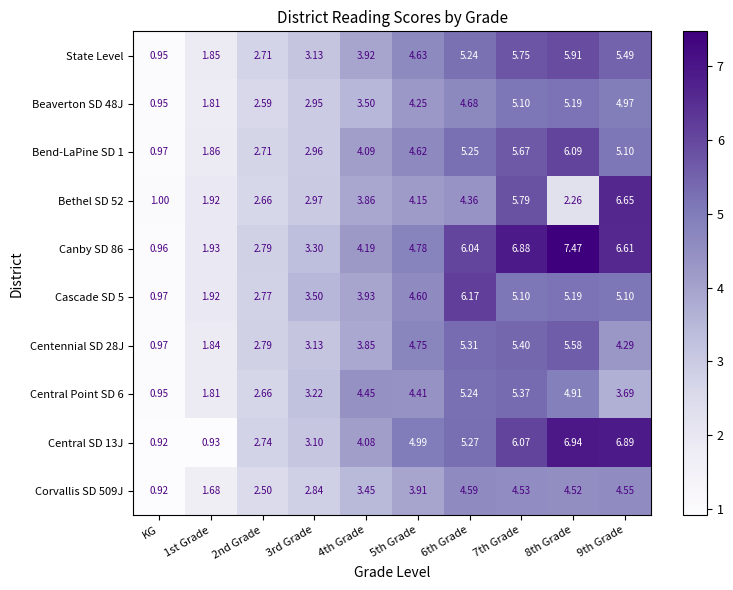

Which category has the lowest value in the Central SD 13J series?

KG